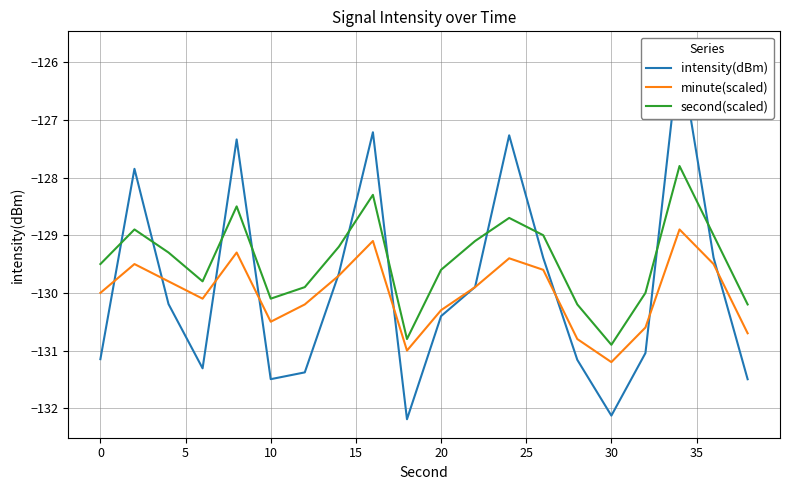

Which series has the largest total across all categories?

second(scaled)